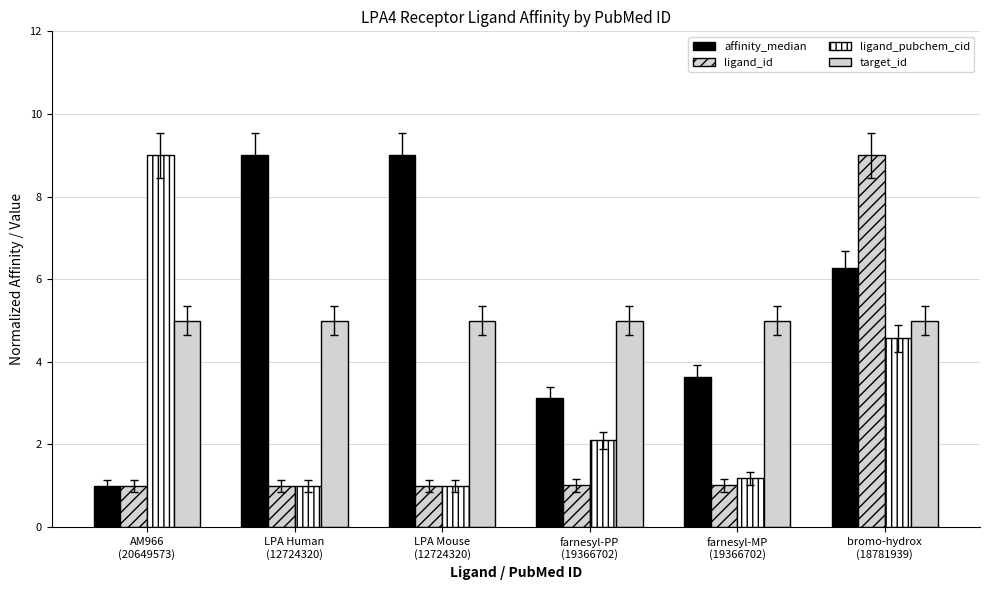

Reading left to right, transcribe all the data shown in this chart.

affinity_median: 1.0	9.0	9.0	3.1	3.6	6.3
ligand_id: 1.0	1.0	1.0	1.0	1.0	9.0
ligand_pubchem_cid: 9.0	1.0	1.0	2.1	1.2	4.6
target_id: 5.0	5.0	5.0	5.0	5.0	5.0